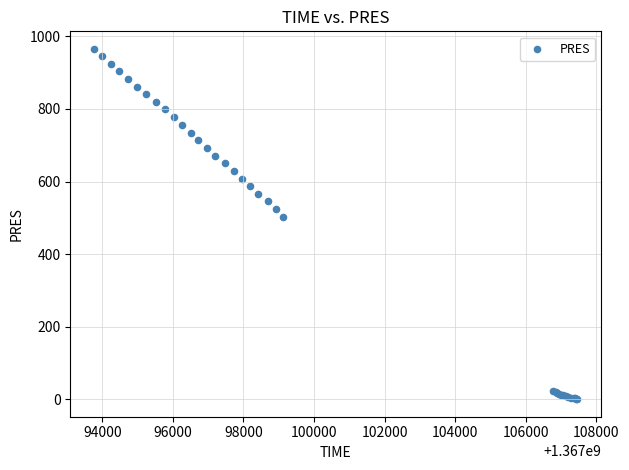

What Y value in the scatter plot is closest to 483?

503.6